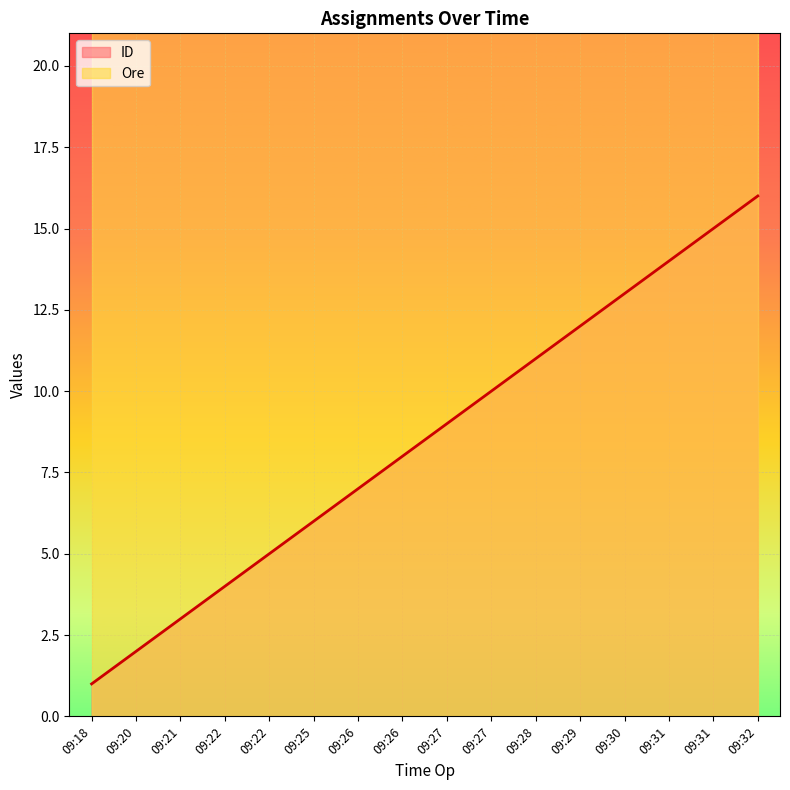

True or false: there are more than 1 points higher than both neighbors.

False